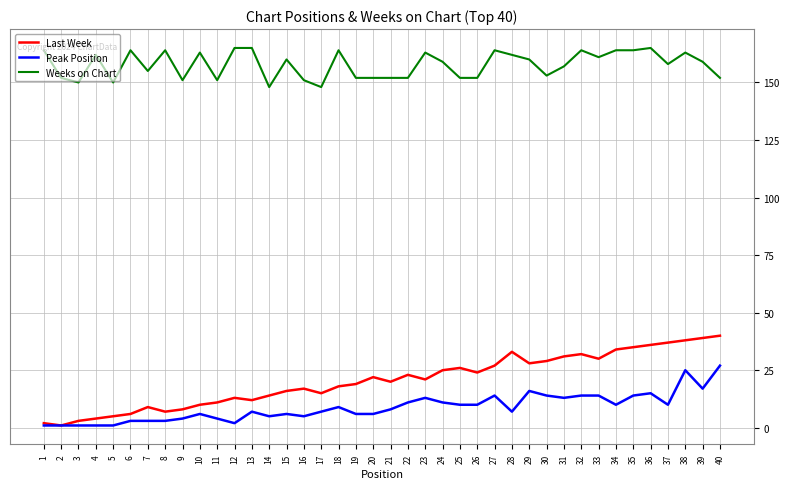

Which series has the largest total across all categories?

Weeks on Chart